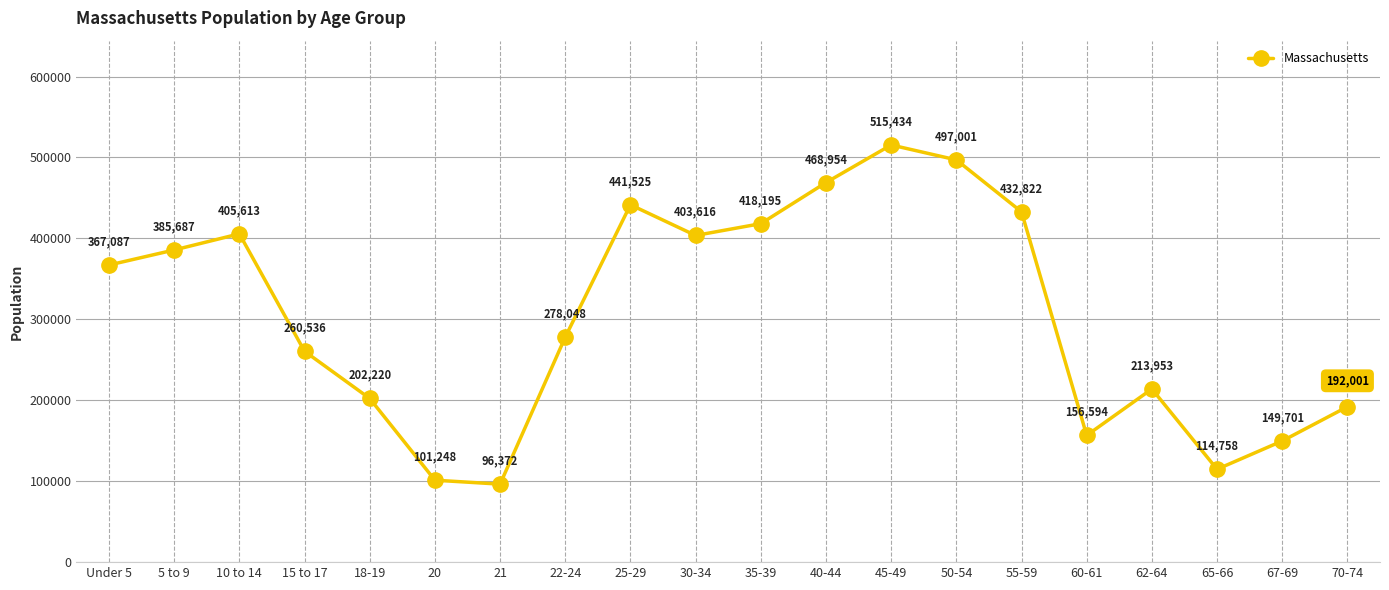

Where is the first local maximum?

10 to 14